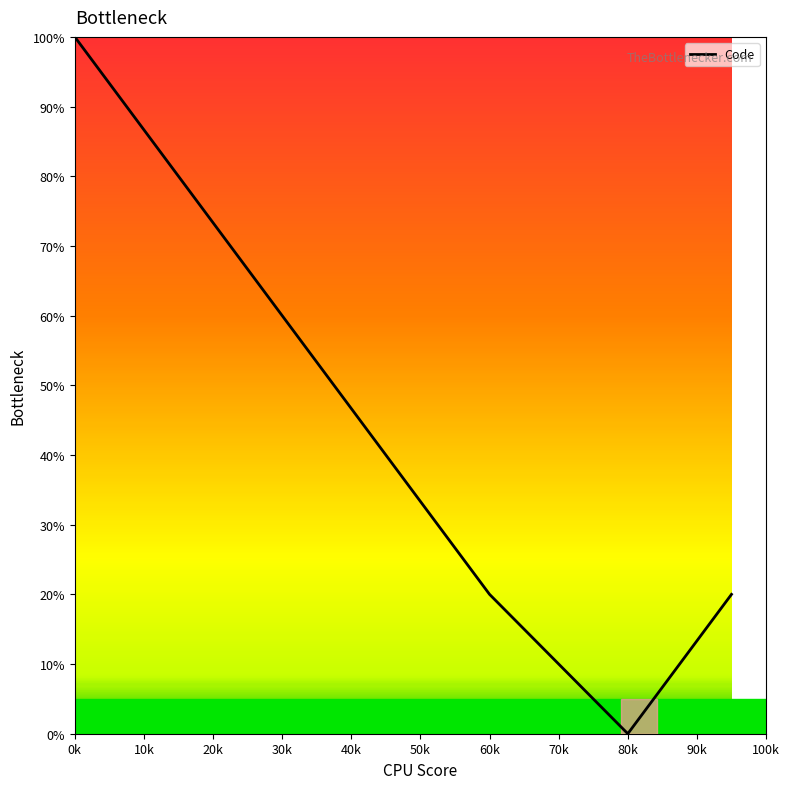

What is the difference between the maximum and minimum values?

100.0